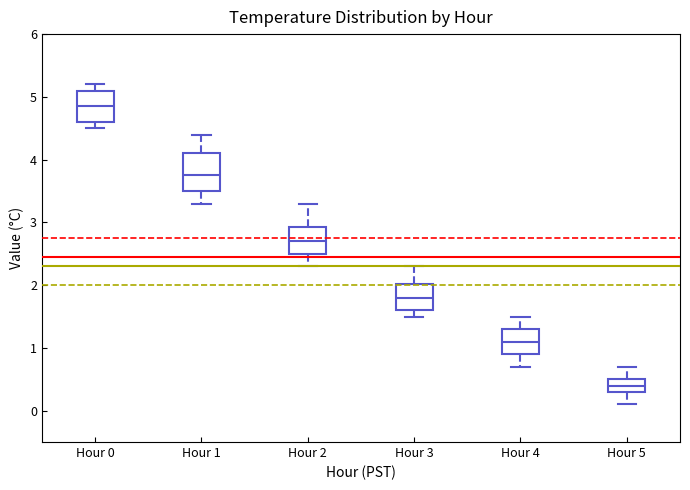

Reading left to right, read every box against the y-axis: the position of its median line, the range the box covers, and the ends of its whiskers. The values are not printed on the chart, so give them approximately, as read against the axis.

Hour 0: median 4.9, box 4.6 to 5.1, whiskers 4.5 to 5.2
Hour 1: median 3.8, box 3.5 to 4.1, whiskers 3.3 to 4.4
Hour 2: median 2.7, box 2.5 to 2.9, whiskers 2.3 to 3.3
Hour 3: median 1.8, box 1.6 to 2.0, whiskers 1.5 to 2.3
Hour 4: median 1.1, box 0.9 to 1.3, whiskers 0.7 to 1.5
Hour 5: median 0.4, box 0.3 to 0.5, whiskers 0.1 to 0.7